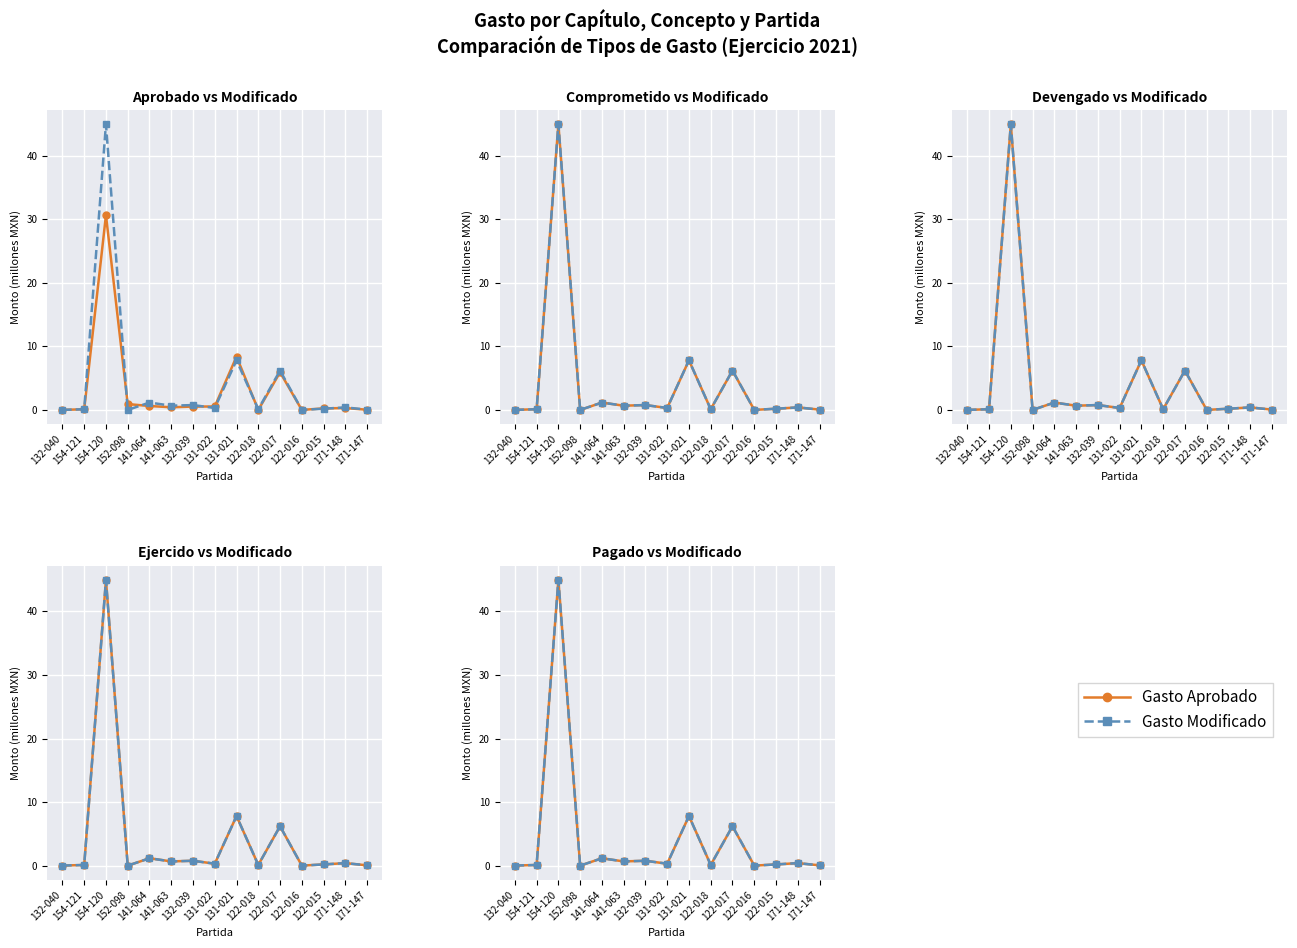

What is the difference between the maximum and minimum values in the Gasto Aprobado/Comprometido series?

44.9